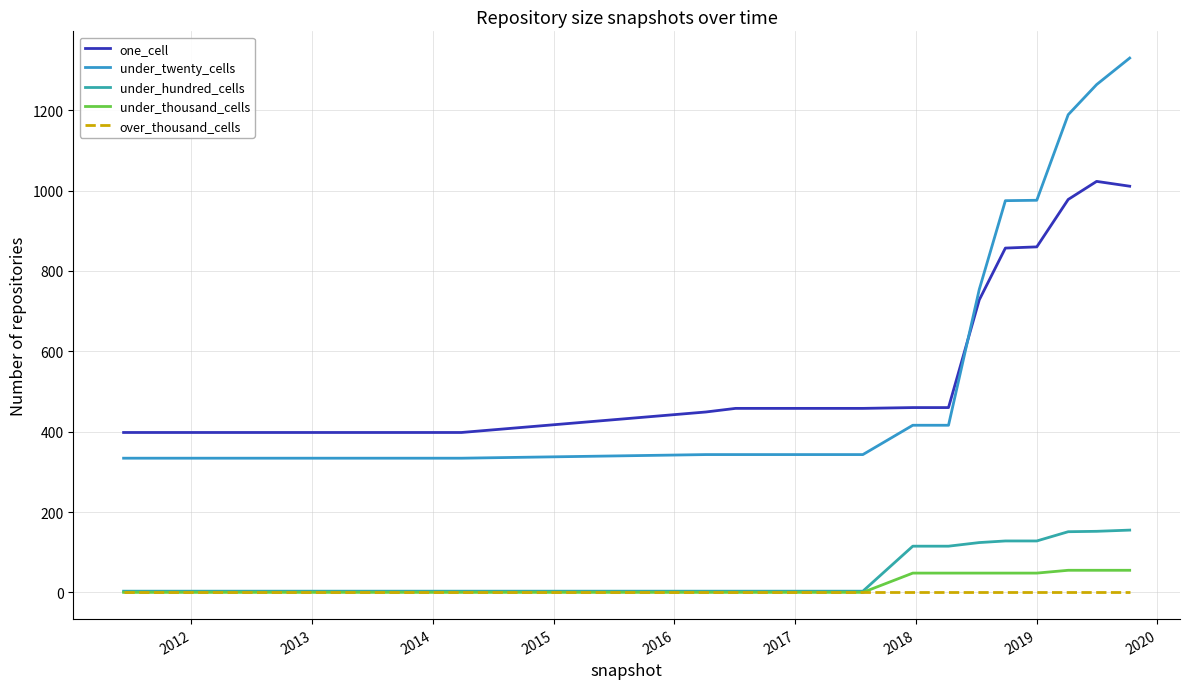

Is this an area chart (filled region under the line)?

No